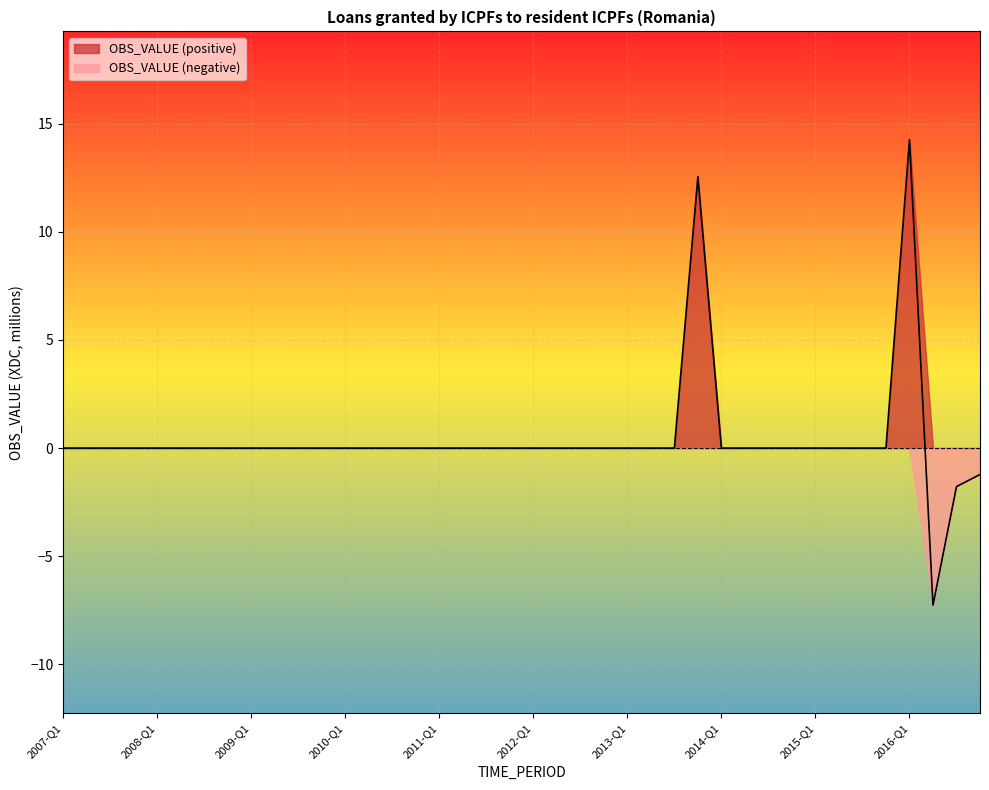

The chart shows a value of 9.2 at 2007-Q2. True or false?

False